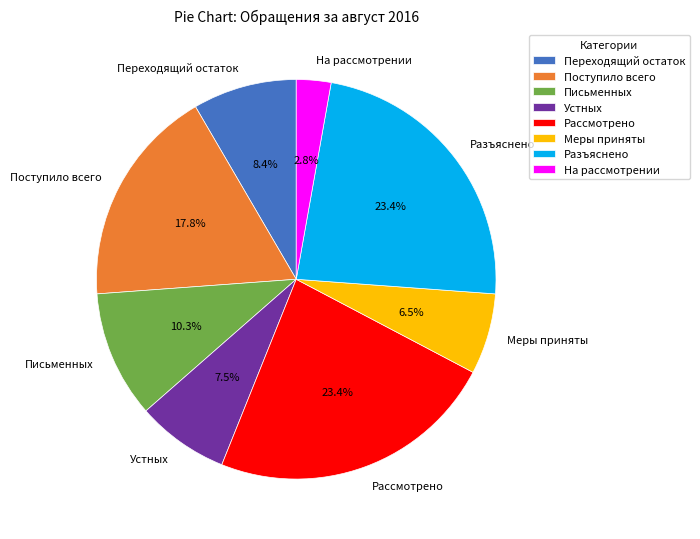

To the nearest percent, what is the combined percentage of Рассмотрено and Письменных?

34%